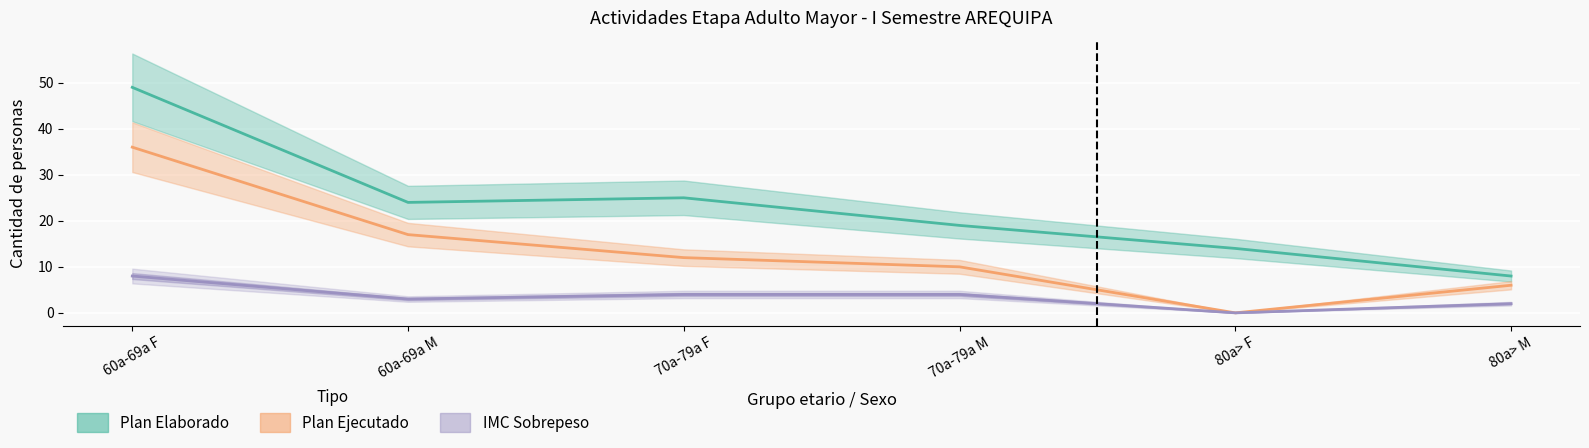

What is the label of the 1st point from the left?

60a-69a F